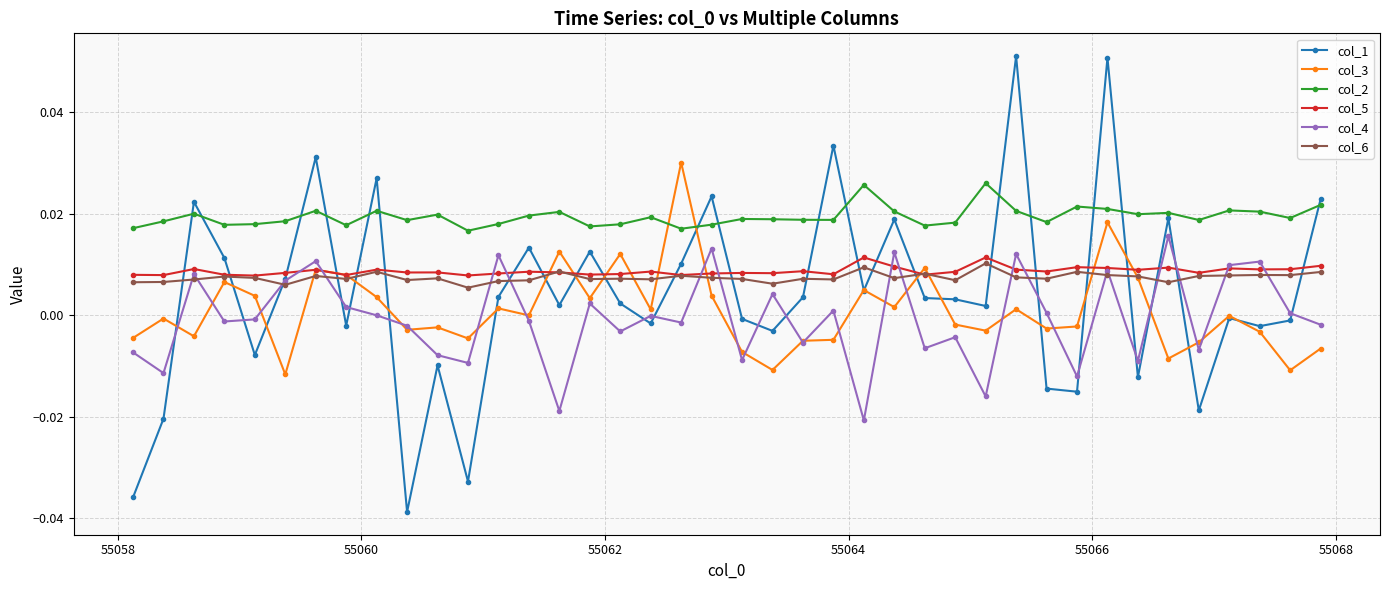

Which series has the largest total across all categories?

col_2